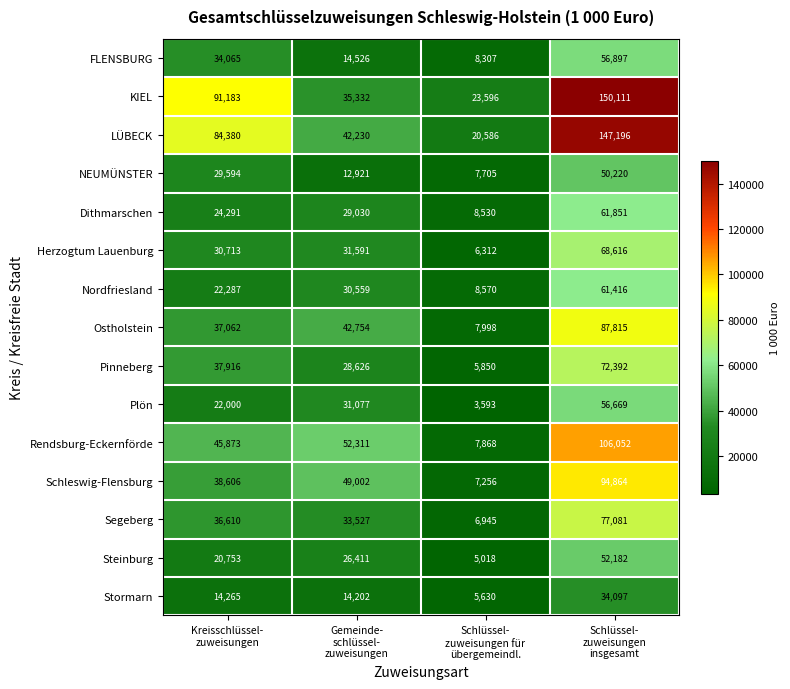

Rank the series by their maximum value, from lowest to highest.

Stormarn, NEUMÜNSTER, Steinburg, Plön, FLENSBURG, Nordfriesland, Dithmarschen, Herzogtum Lauenburg, Pinneberg, Segeberg, Ostholstein, Schleswig-Flensburg, Rendsburg-Eckernförde, LÜBECK, KIEL